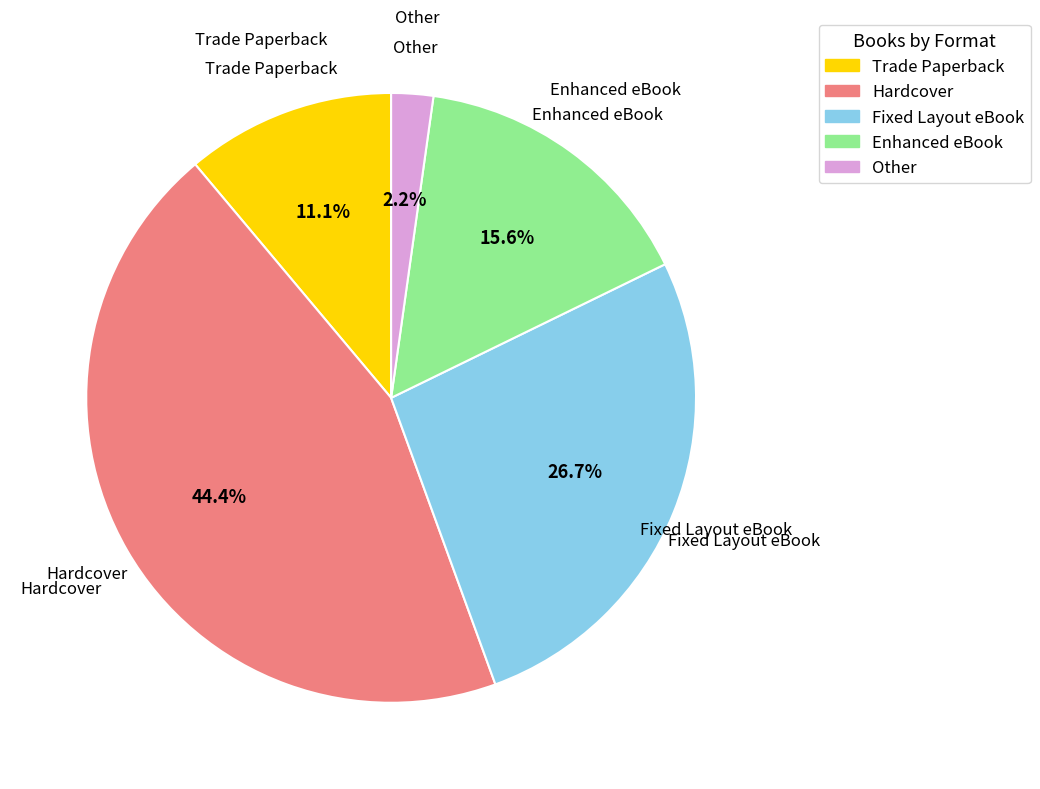

How many segments does this pie chart have?

5